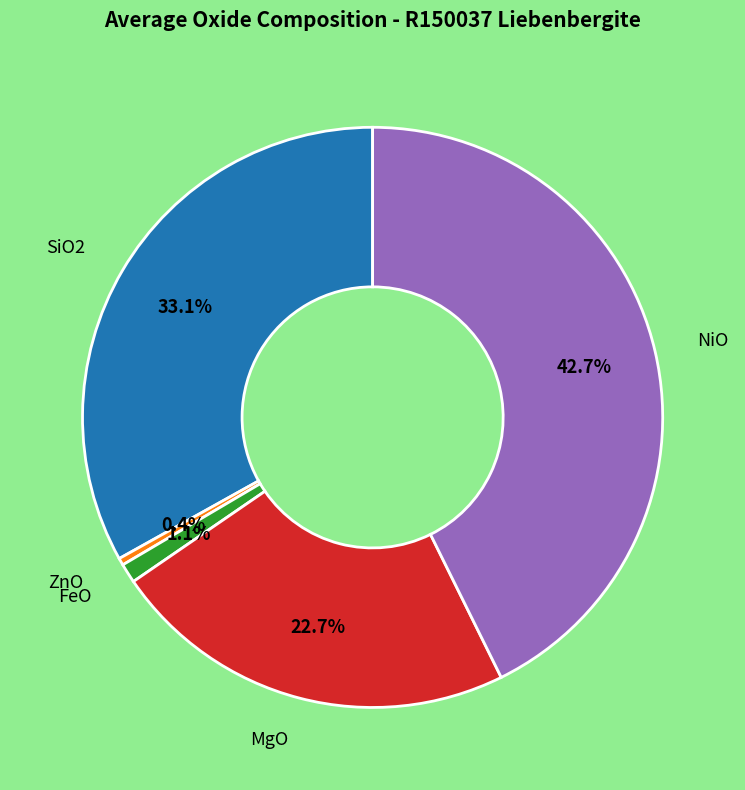

Does any single category account for the majority?

No